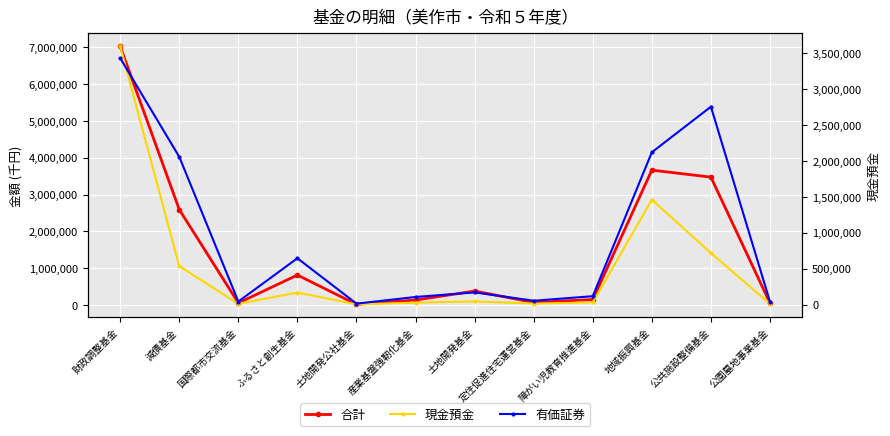

How many lines are shown in the chart?

3